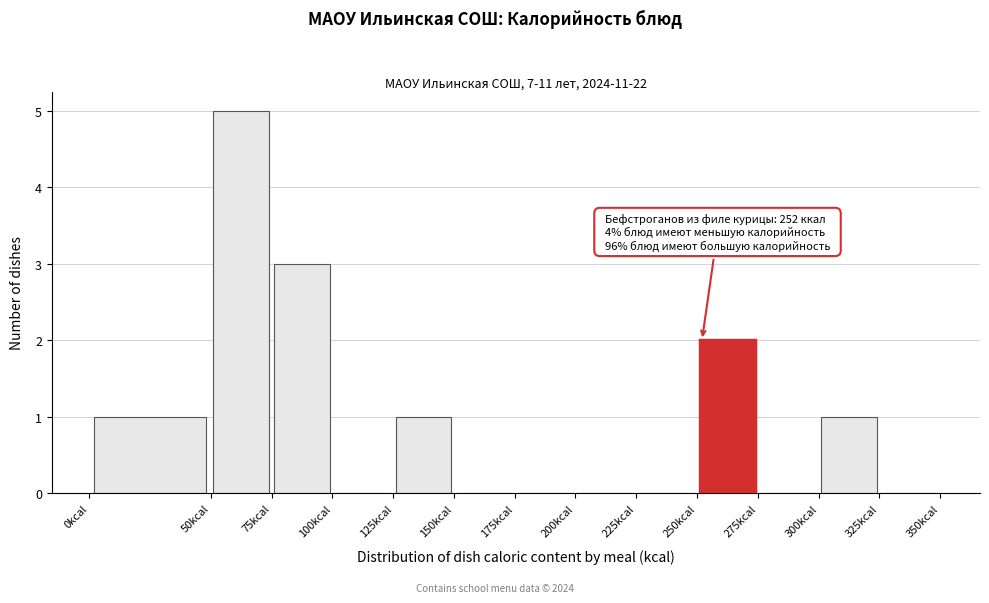

Over which range of the x-axis is the bar tallest?

50 to 75